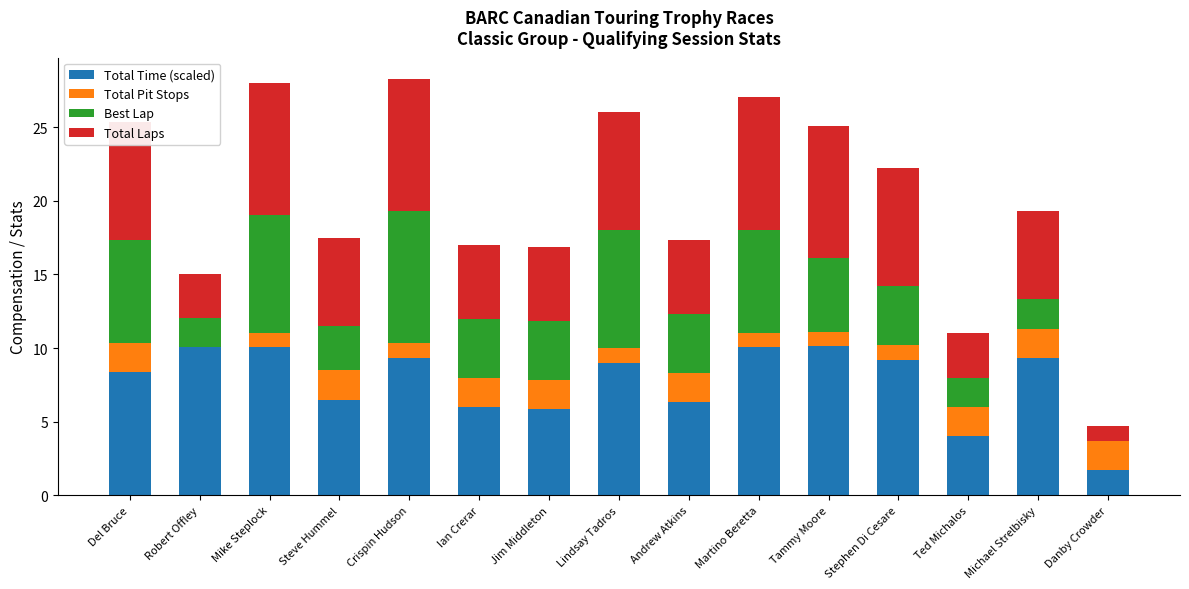

The Total Time (scaled) series shows 9.3 at Crispin Hudson. True or false?

True